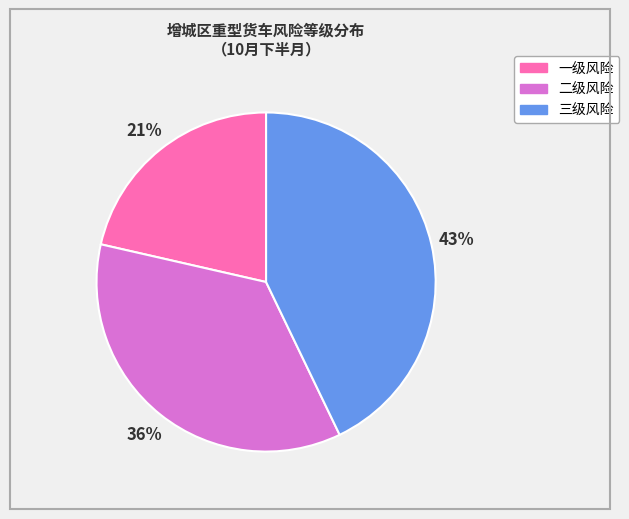

Is 二级风险 the majority of the pie?

No